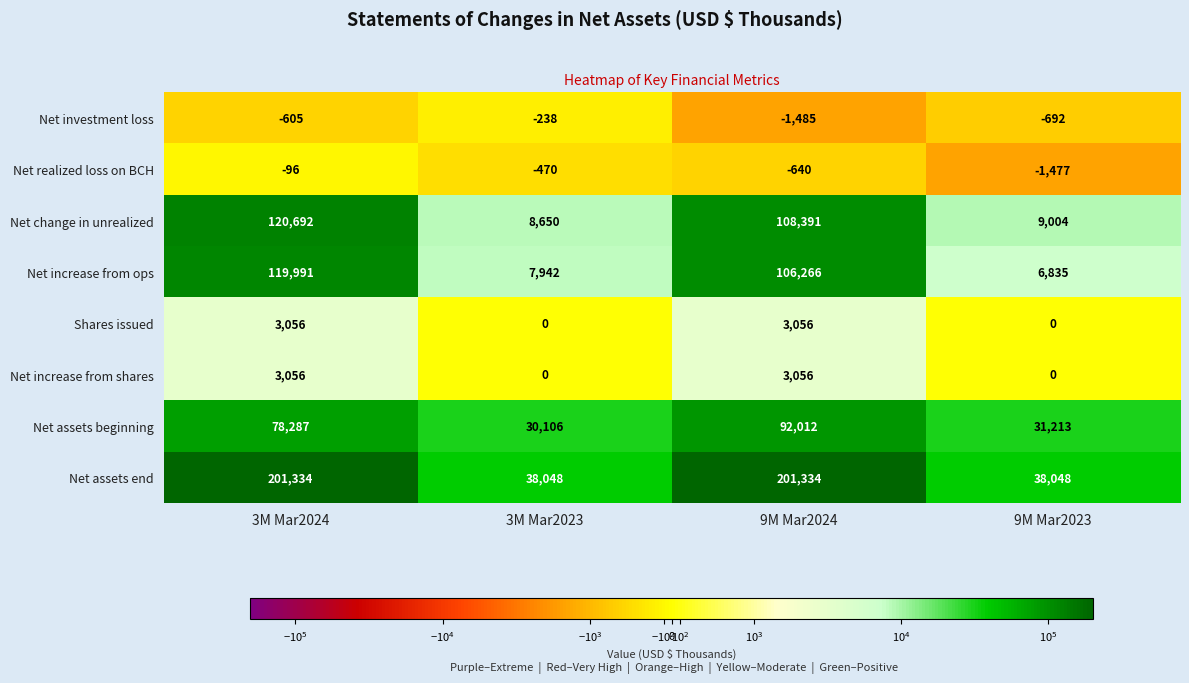

At which label does Net change in unrealized reach its peak?

3M Mar2024